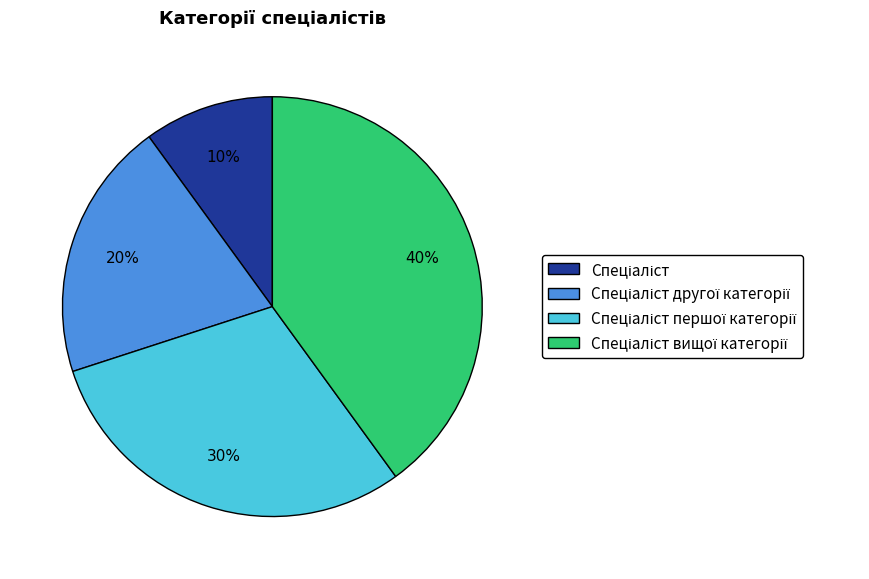

How many slices are in this pie chart?

4